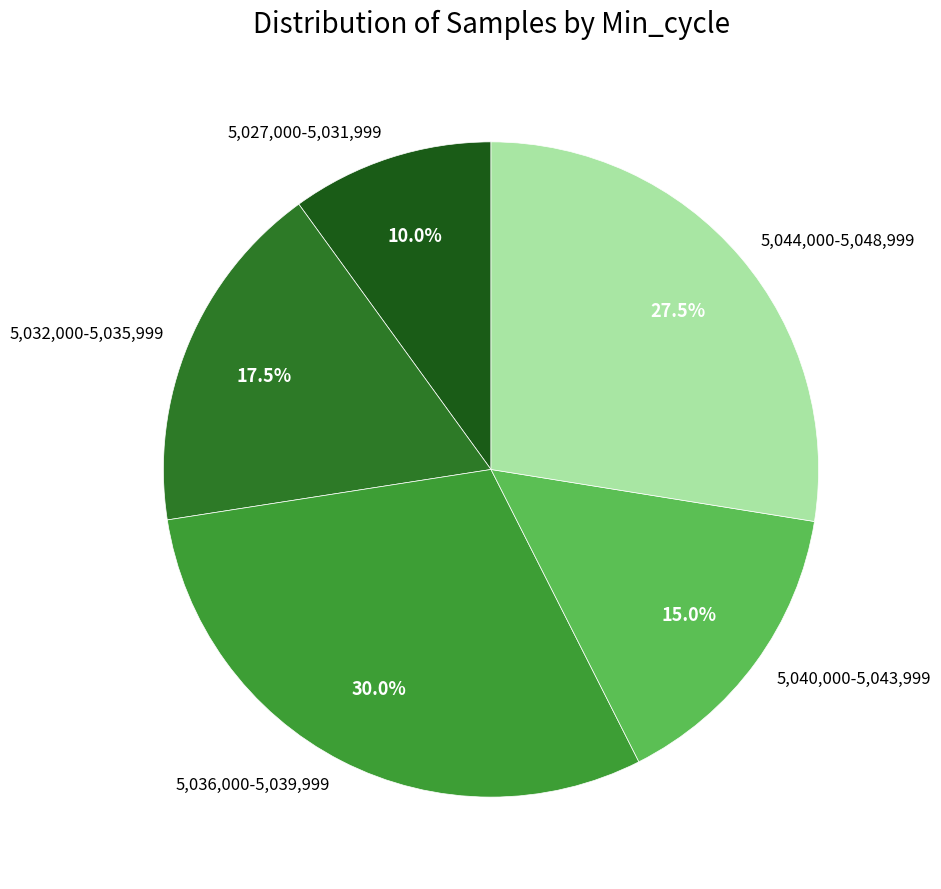

Between 5,032,000-5,035,999 and 5,044,000-5,048,999, which is larger?

5,044,000-5,048,999